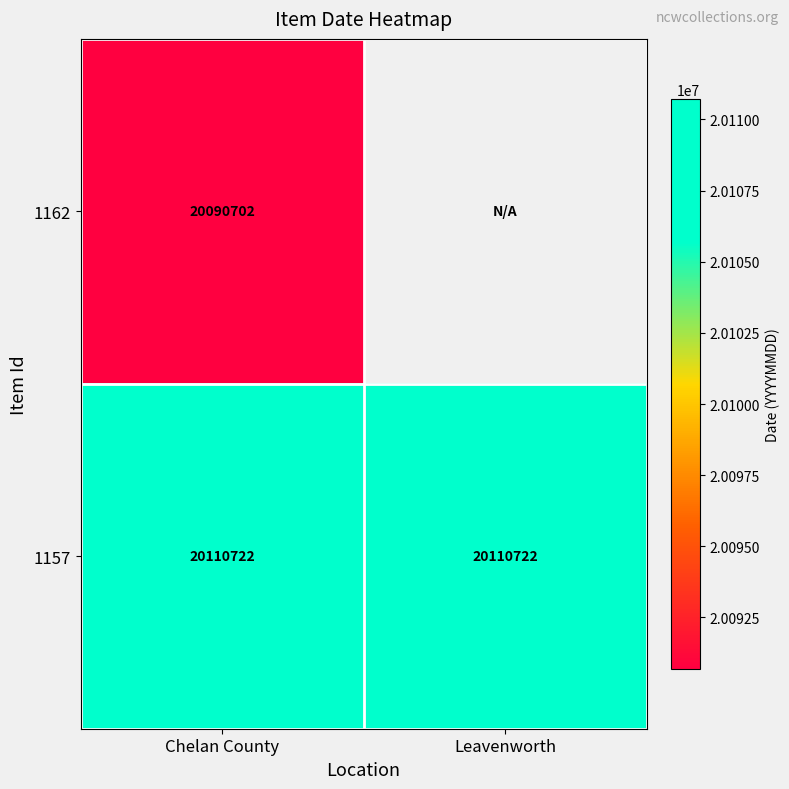

Rank the series at Chelan County from lowest to highest value.

1162, 1157